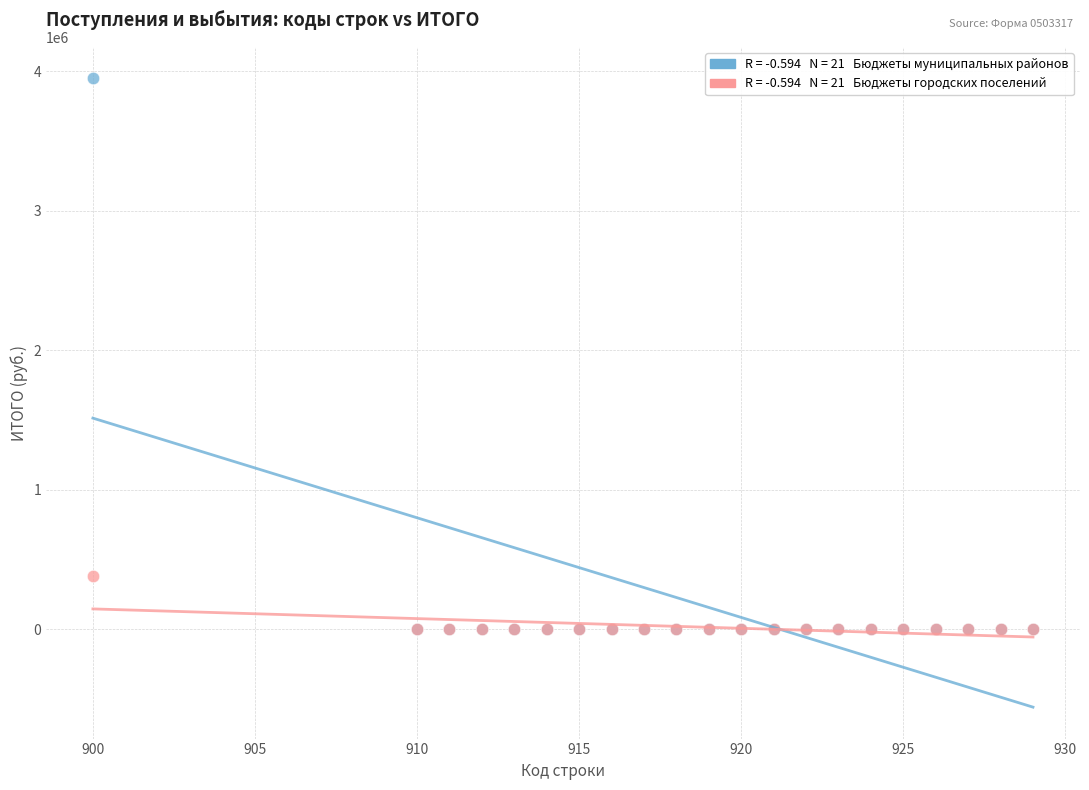

Across all series, what Y value is closest to 1974898?

384000.0